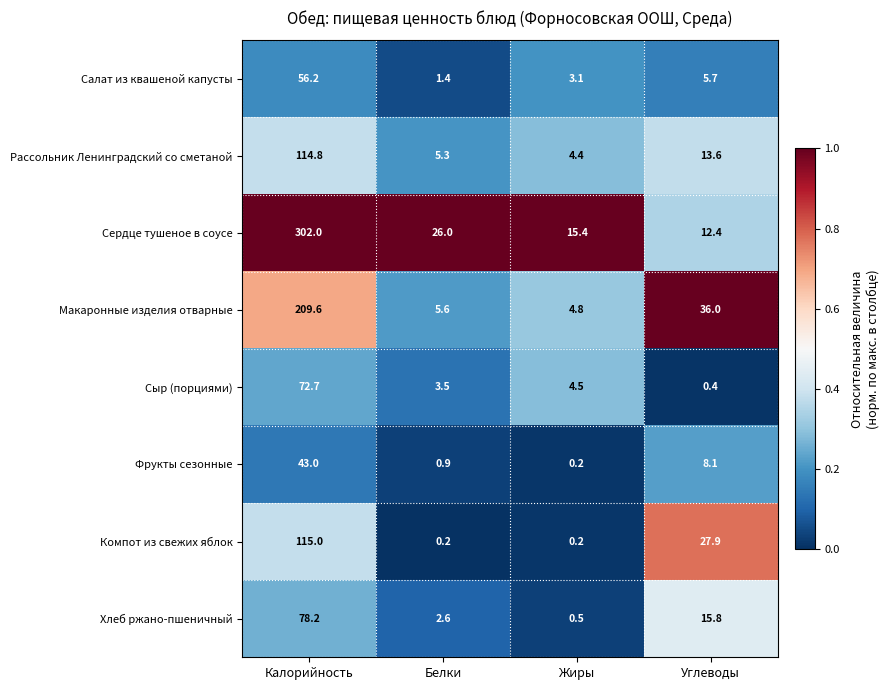

What is the difference between the maximum and minimum values in the Макаронные изделия отварные series?

204.8